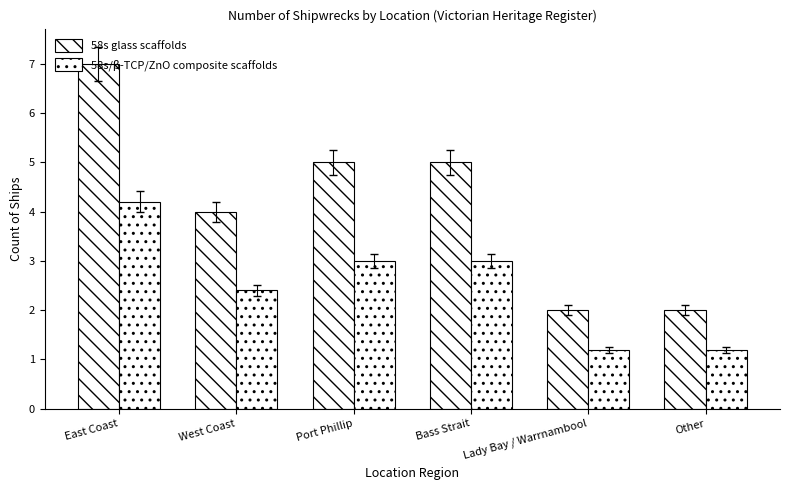

What is the spread (max minus min) of values at West Coast?

1.6